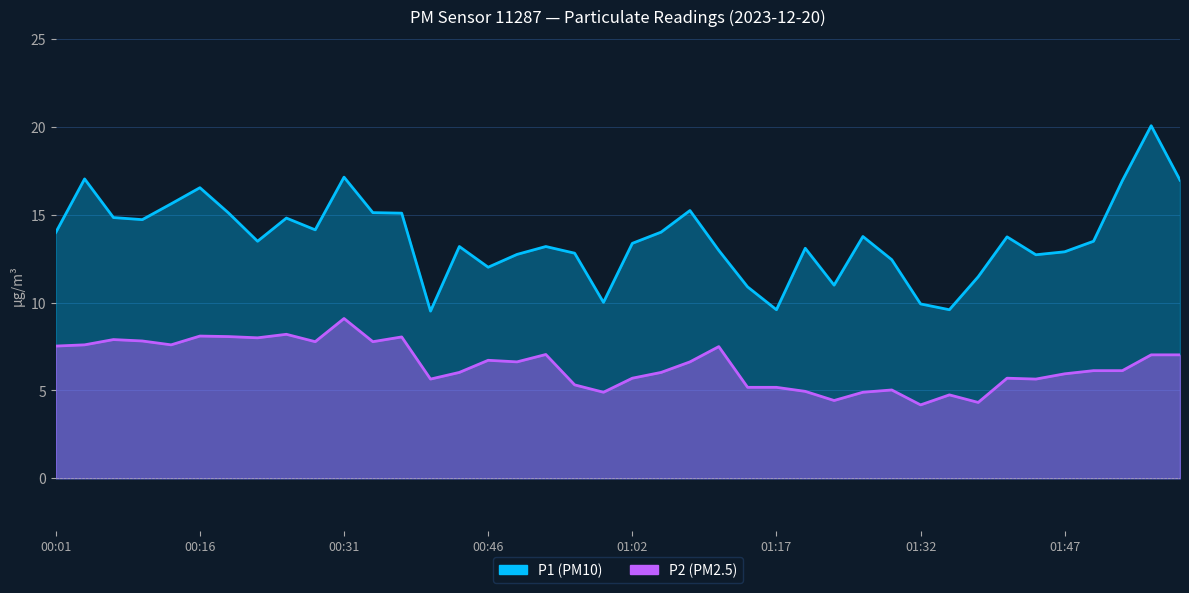

Reading right to left, what are all the values shown in this chart?

P1: 17.0	20.1	16.9	13.5	12.9	12.7	13.8	11.5	9.6	9.9	12.4	13.8	11.0	13.1	9.6	10.9	13.0	15.2	14.0	13.4	10.0	12.8	13.2	12.8	12.0	13.2	9.5	15.1	15.1	17.1	14.2	14.8	13.5	15.1	16.6	15.6	14.7	14.8	17.1	14.0
P2: 7.0	7.0	6.1	6.1	6.0	5.7	5.7	4.3	4.8	4.2	5.0	4.9	4.4	5.0	5.2	5.2	7.5	6.6	6.0	5.7	4.9	5.3	7.0	6.6	6.7	6.0	5.7	8.1	7.8	9.1	7.8	8.2	8.0	8.1	8.1	7.6	7.8	7.9	7.6	7.5